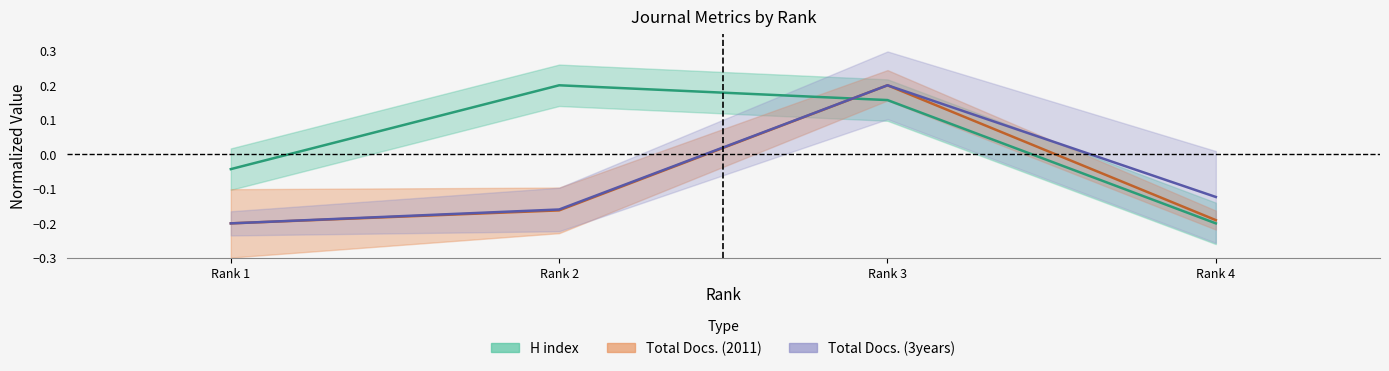

At Rank 2, list the series in order from largest to smallest.

H index, Total Docs. (3years), Total Docs. (2011)